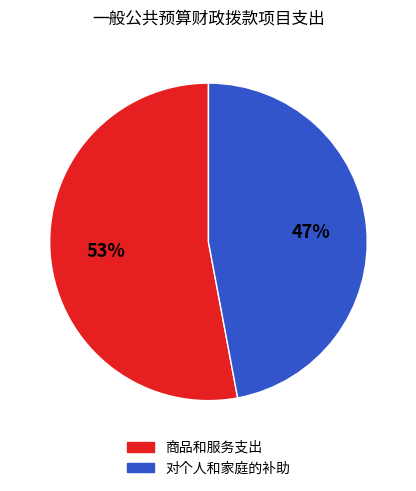

To the nearest percent, what is the average slice percentage?

50%